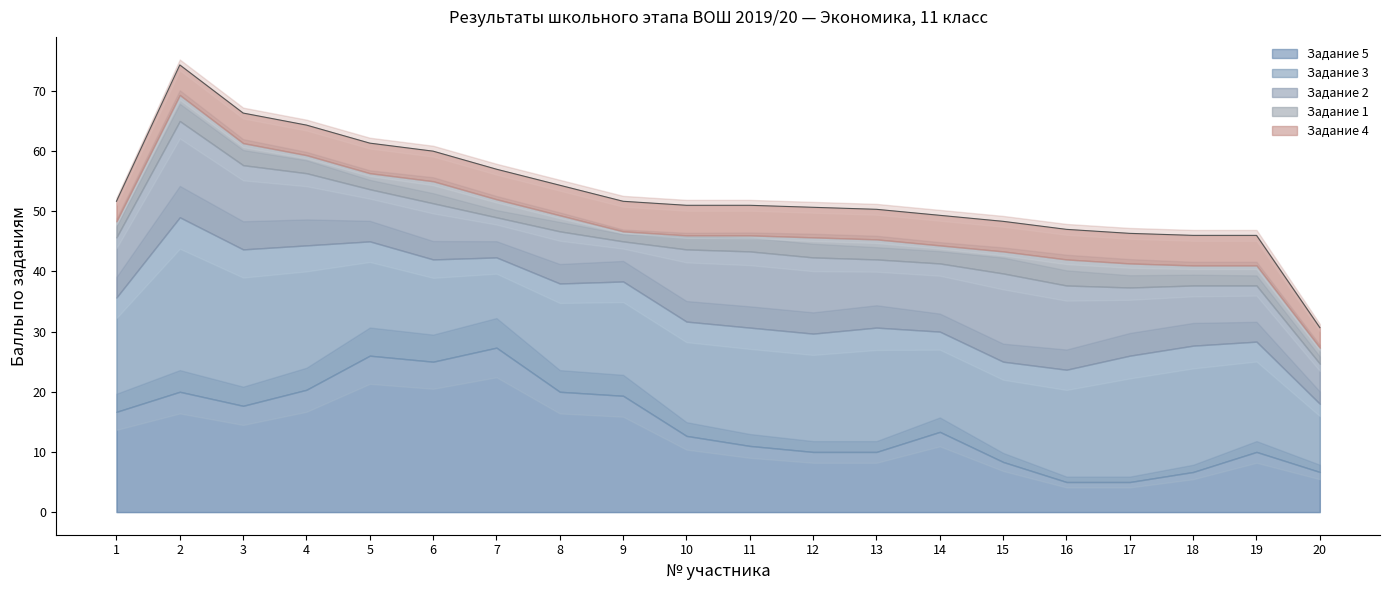

Which series changed the most between 1 and 11?

Задание 5